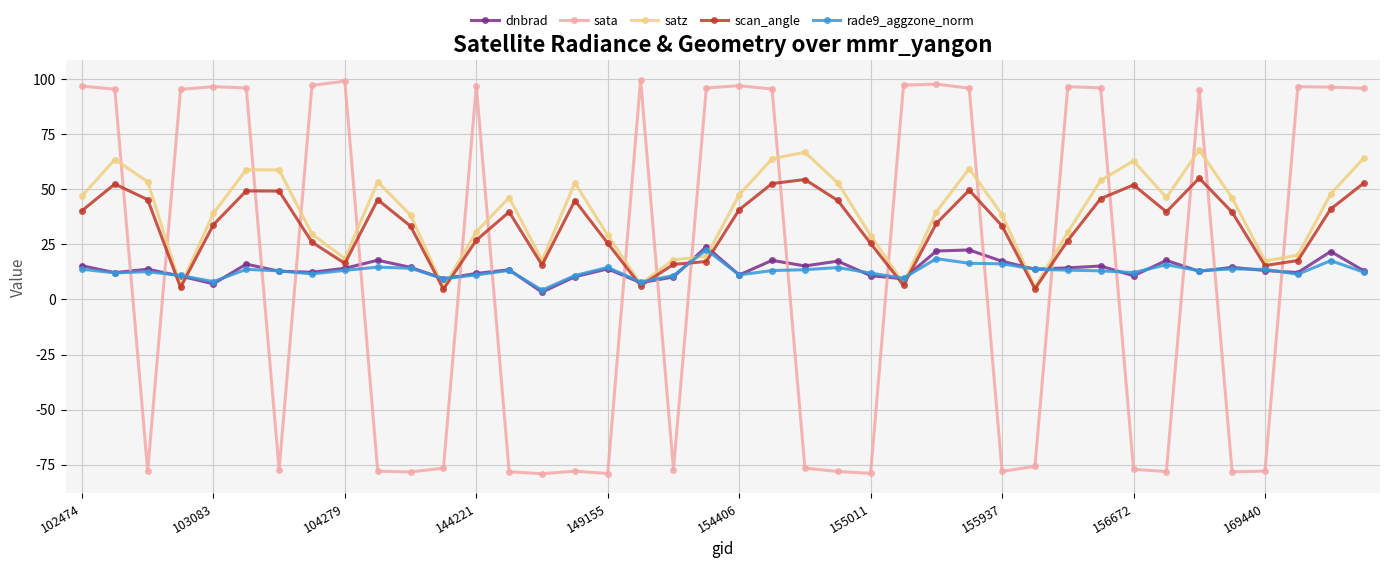

True or false: sata and satz intersect in this chart.

True